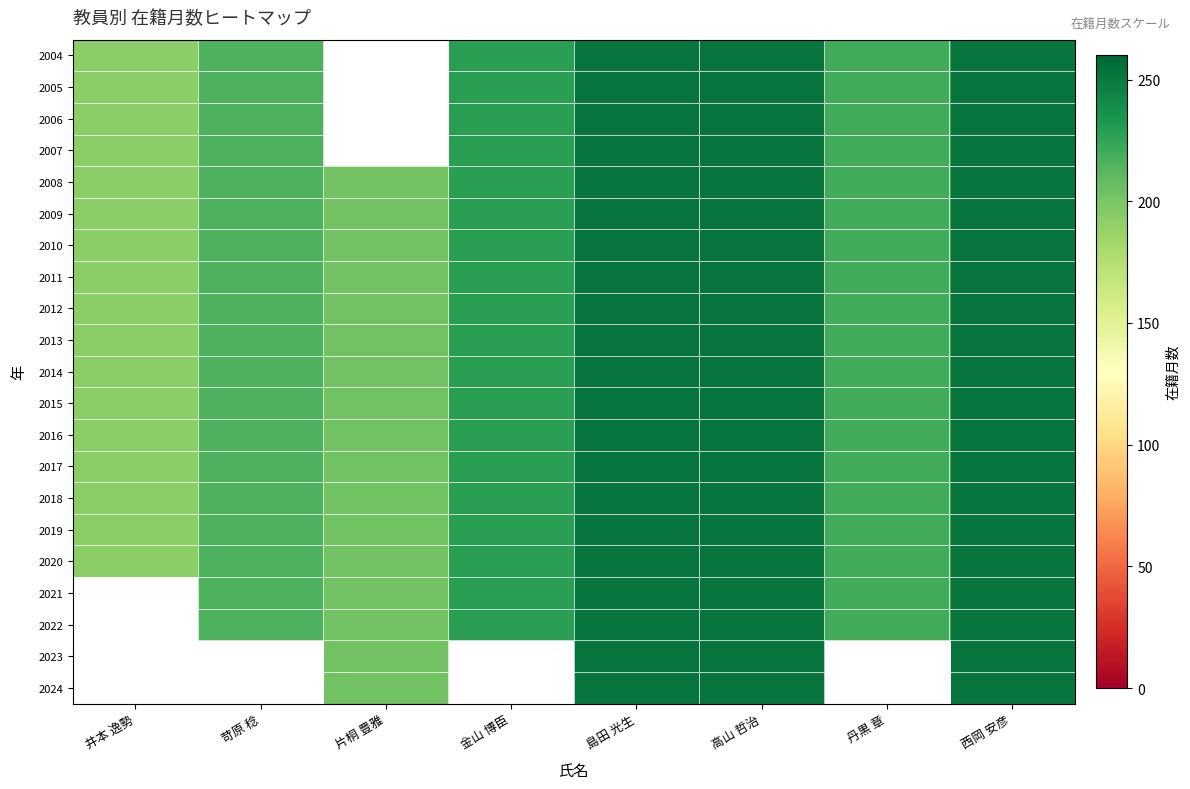

At 島田 光生, list the series in order from smallest to largest.

2004, 2005, 2006, 2007, 2008, 2009, 2010, 2011, 2012, 2013, 2014, 2015, 2016, 2017, 2018, 2019, 2020, 2021, 2022, 2023, 2024